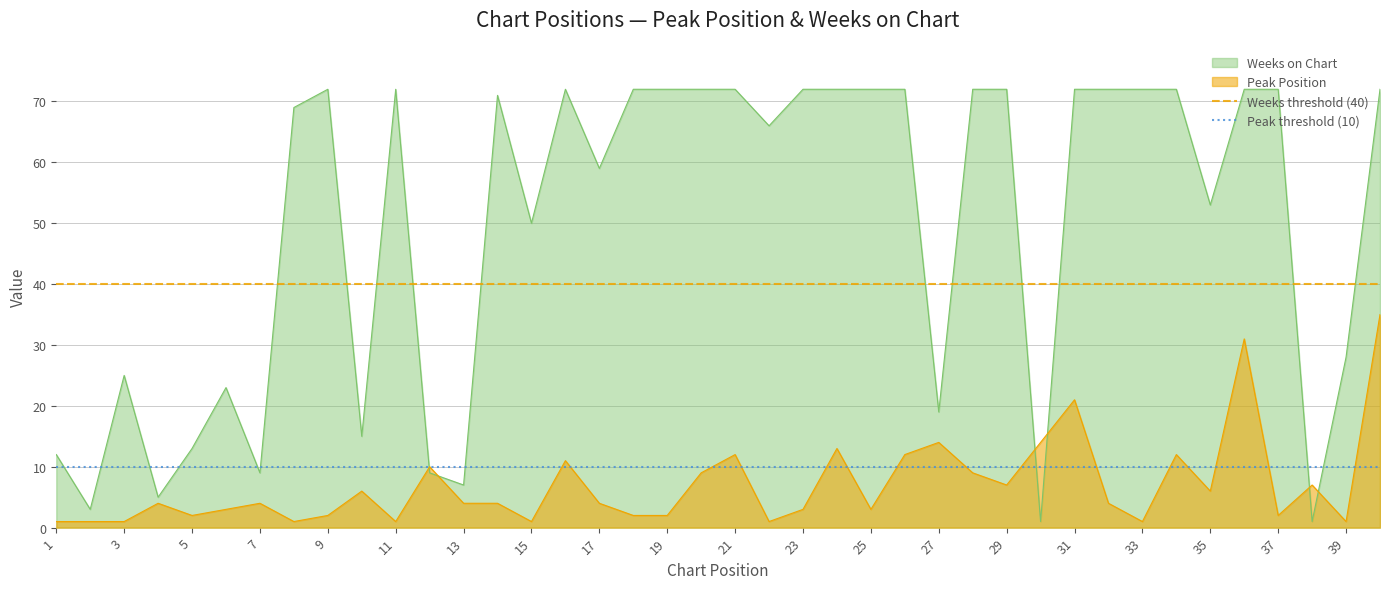

What is the highest value of the Weeks on Chart series?

72